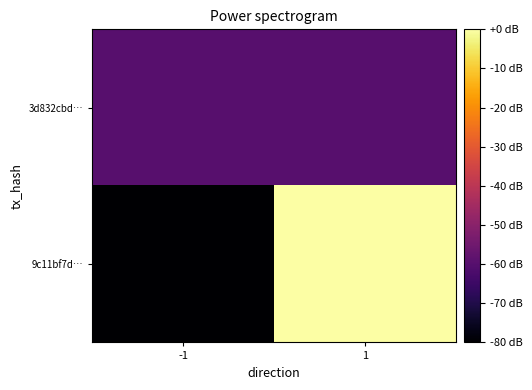

Reading left to right, extract all data points from this chart.

9c11bf7d…: -1=-80	1=0
3d832cbd…: -1=-60	1=-60